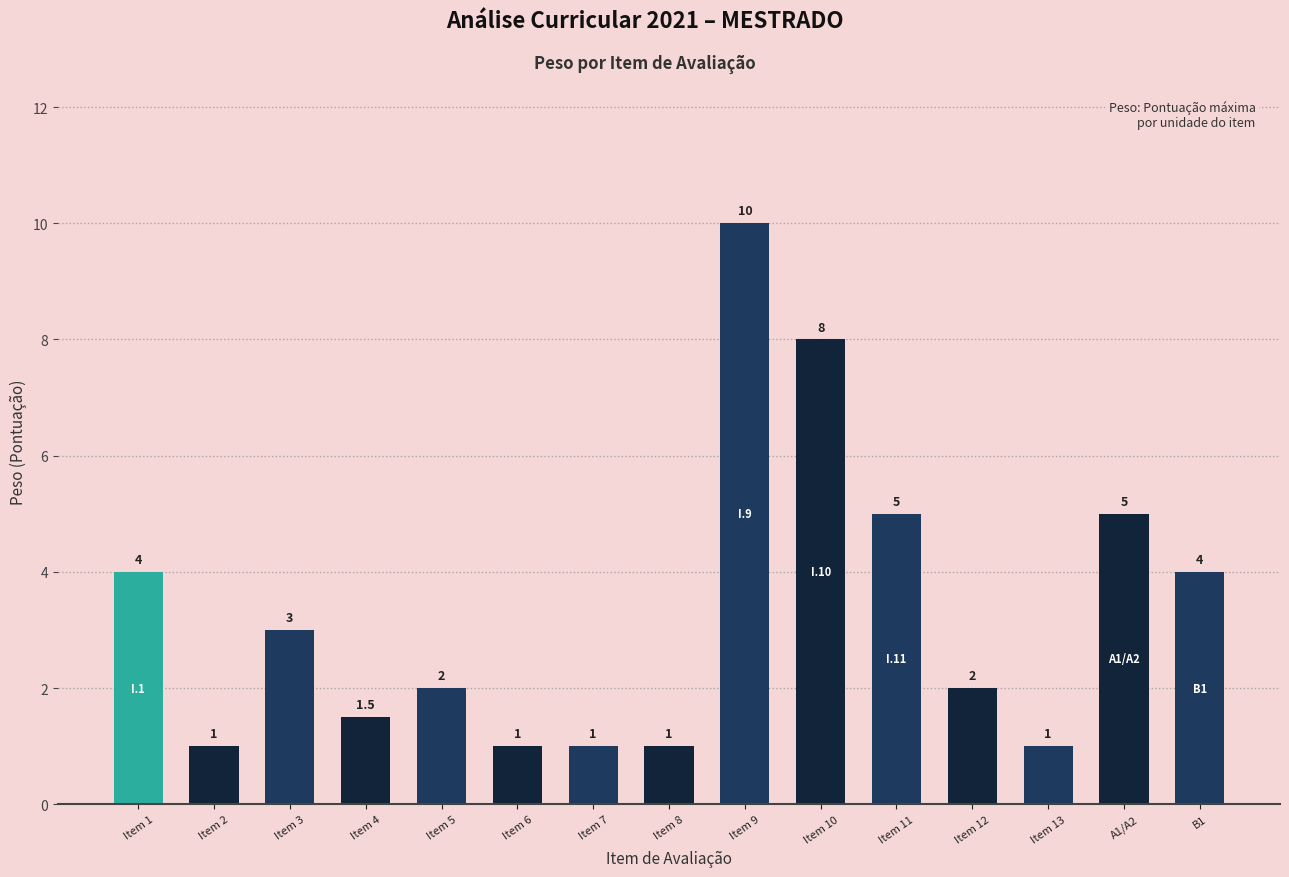

What is the change in value from Item 1 to Item 5?

-2.0